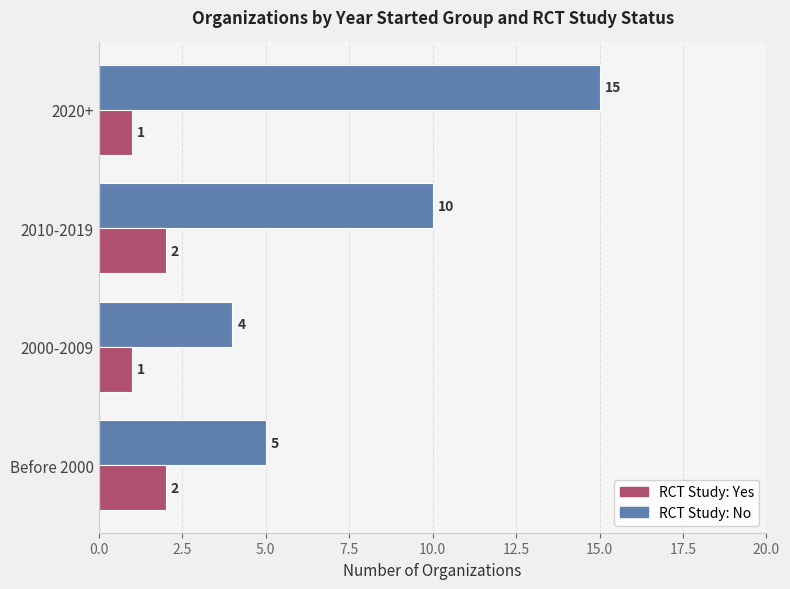

What is the total value across all series at 2020+?

16